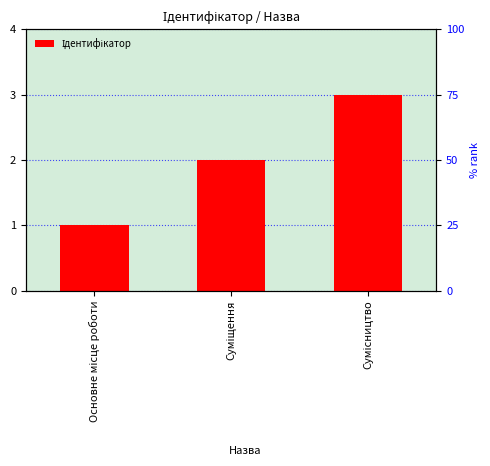

The chart shows a value of 4 at Сумісництво. True or false?

False